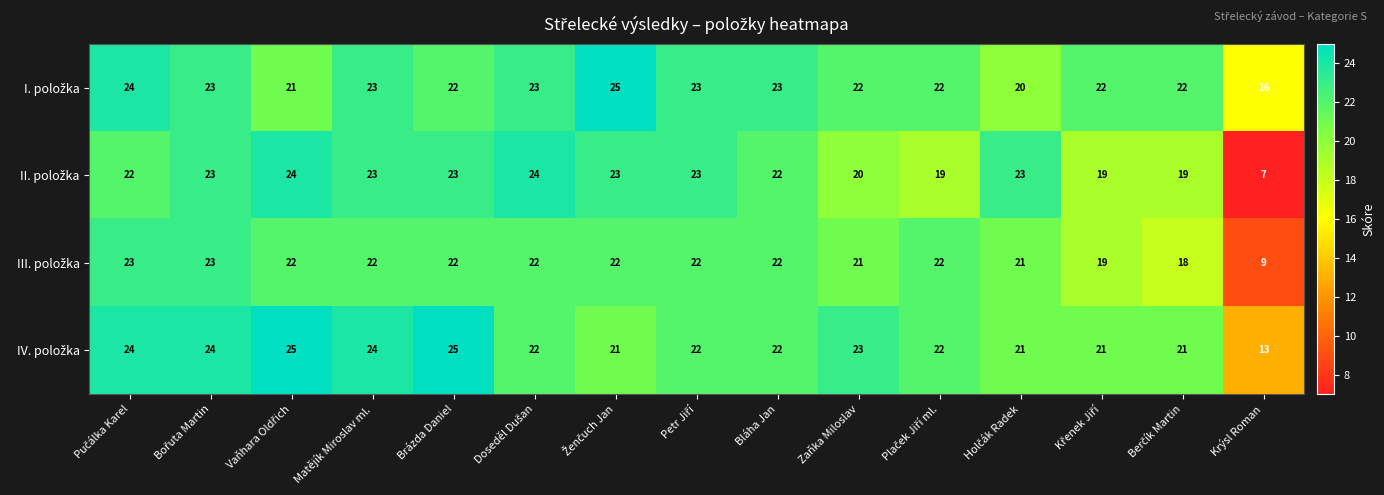

At which category does the chart reach its minimum across all series?

Krýsl Roman